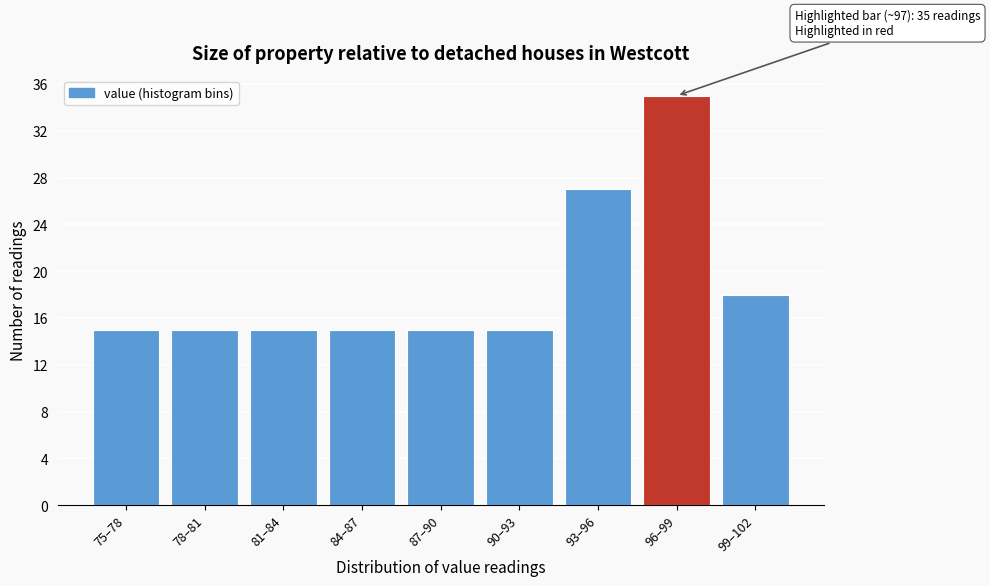

Reading left to right, transcribe all the data shown in this chart.

15	15	15	15	15	15	27	35	18